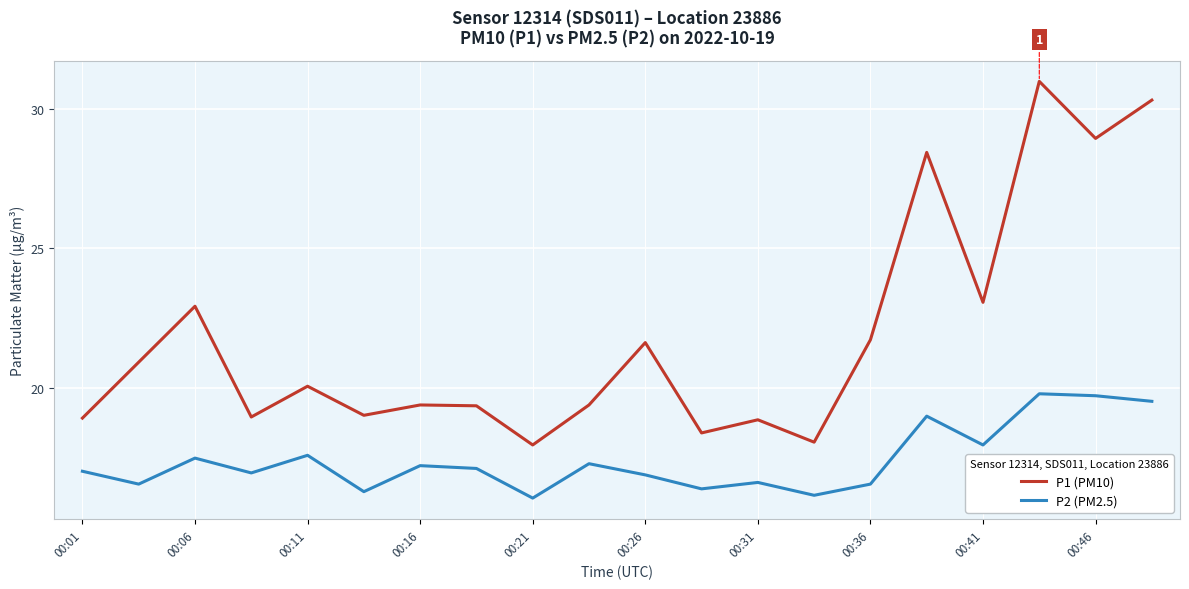

Which series has the largest total across all categories?

P1 (PM10)